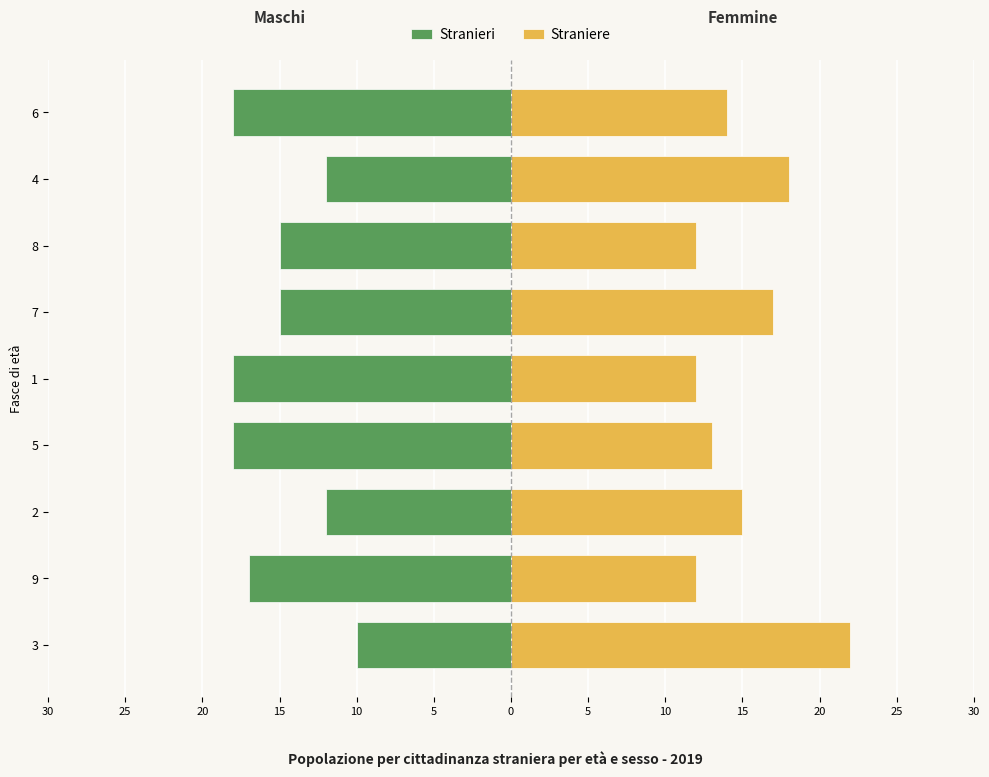

Does the chart contain any negative values?

Yes